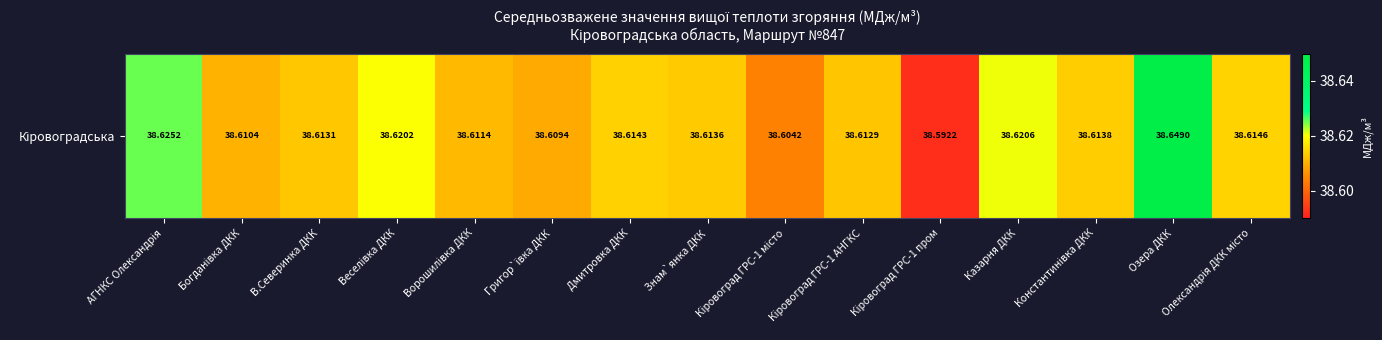

How many categories are shown in the chart?

15